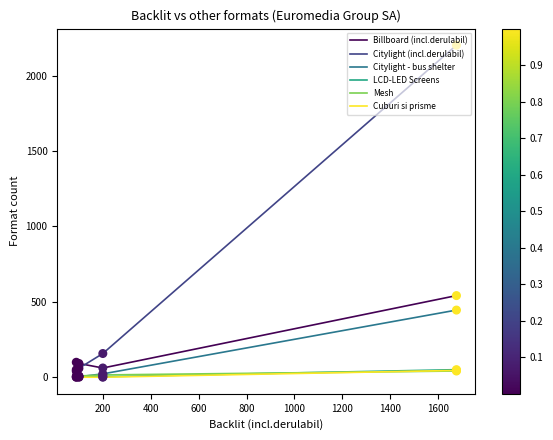

Which series has the largest total across all categories?

Citylight (incl.derulabil)